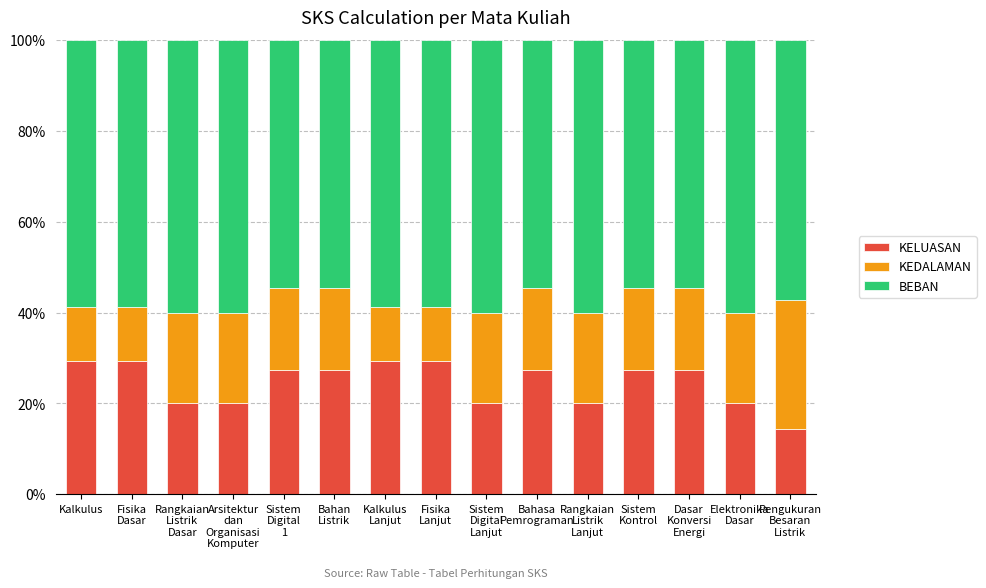

What is the sum of the KELUASAN values at Sistem
Digital
Lanjut and Pengukuran
Besaran
Listrik?

34.3